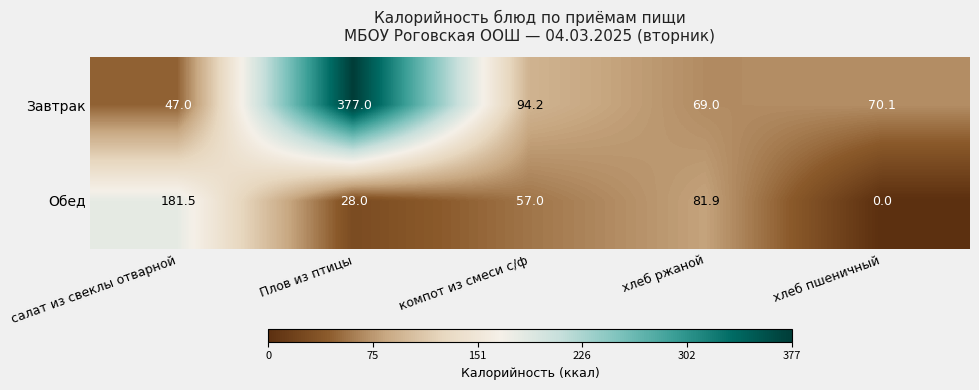

At how many categories does at least one series exceed 249?

1